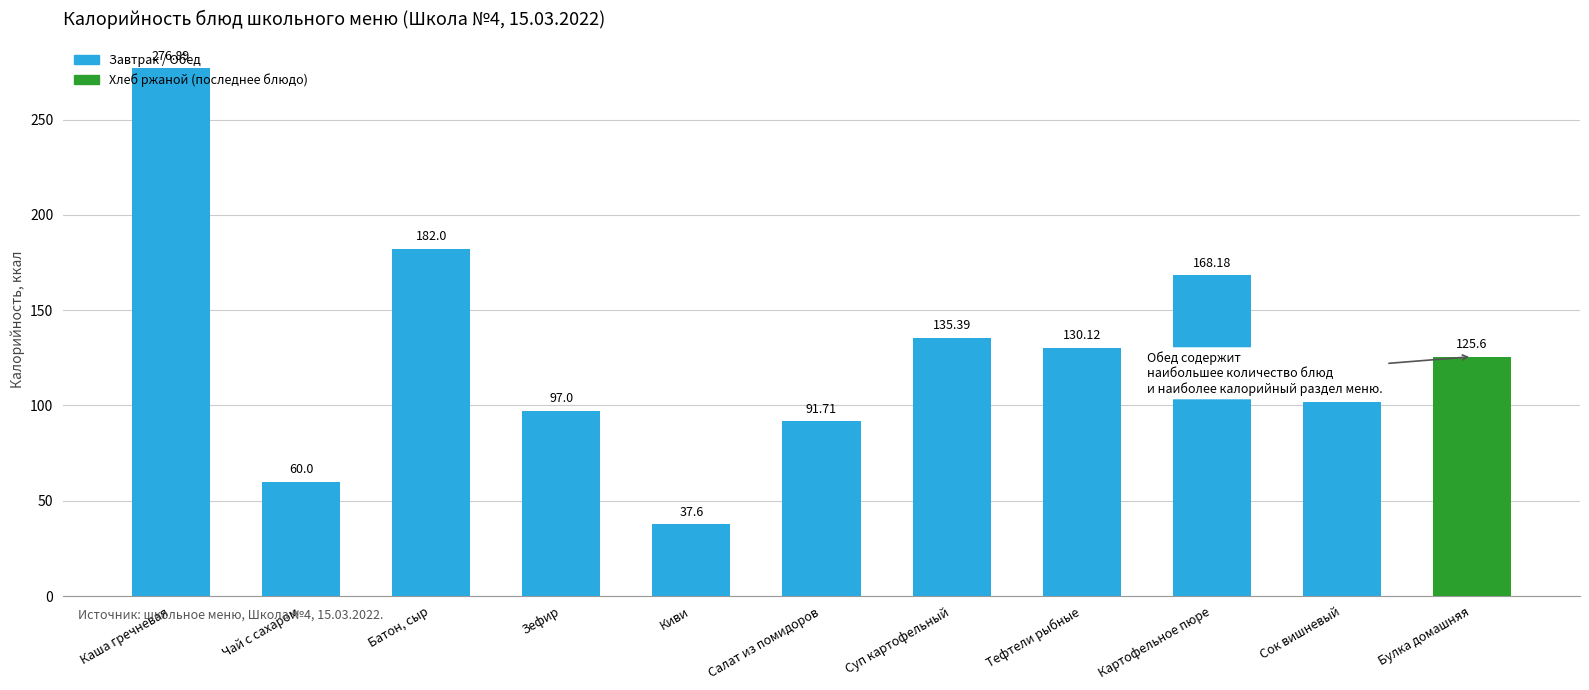

The value at Зефир is 97.0. True or false?

True